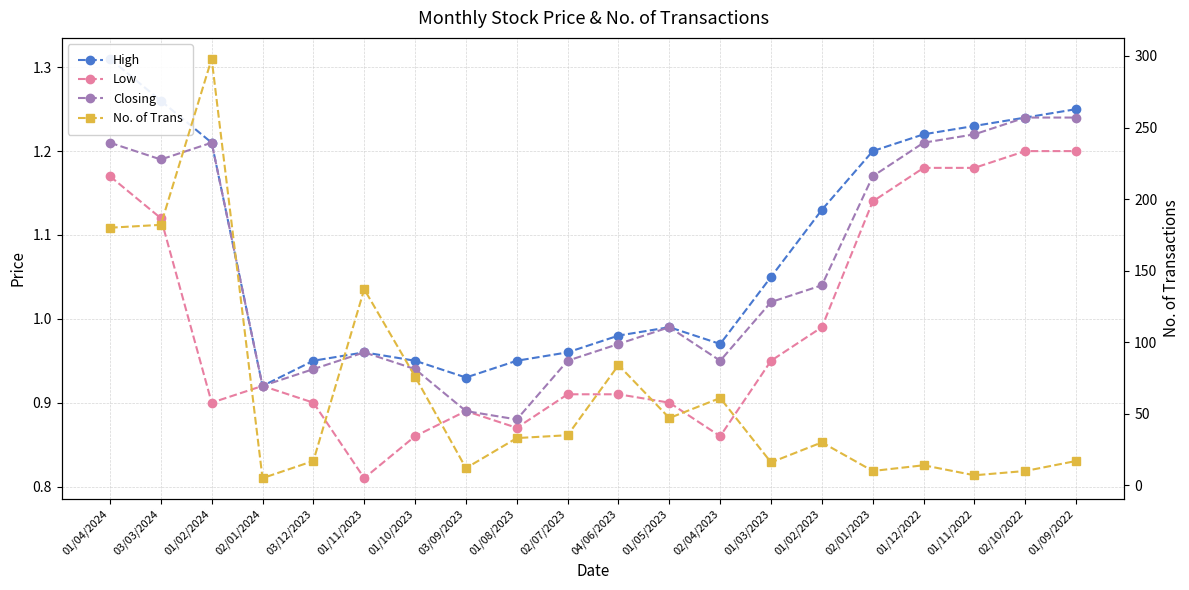

At which category does the chart reach its peak across all series?

01/02/2024